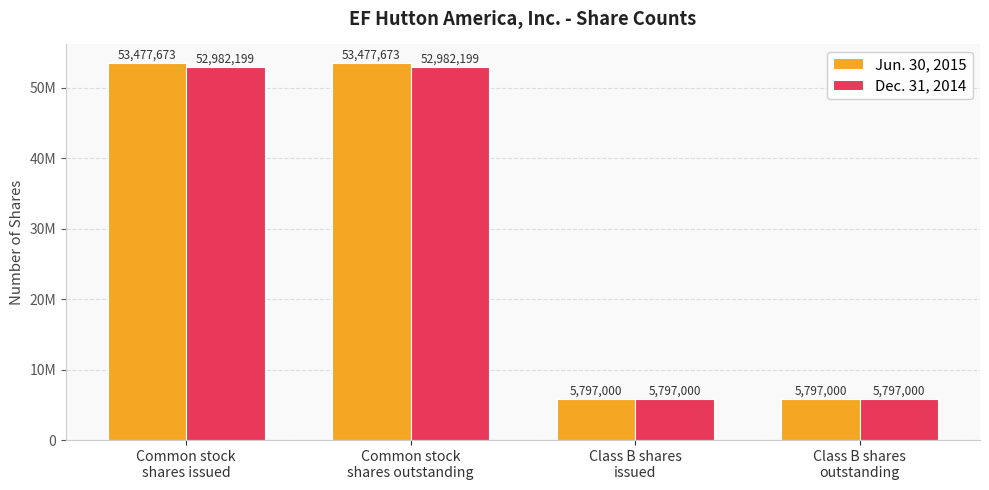

List the series in order of their overall mean, lowest first.

Dec. 31, 2014, Jun. 30, 2015